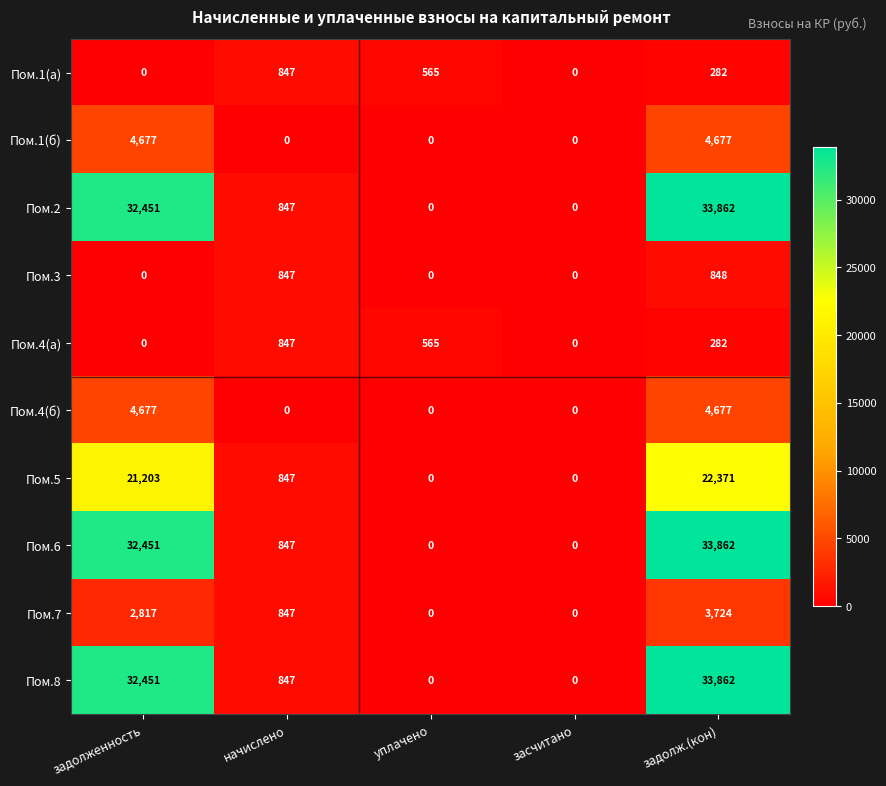

What is the highest value of the Пом.4(а) series?

847